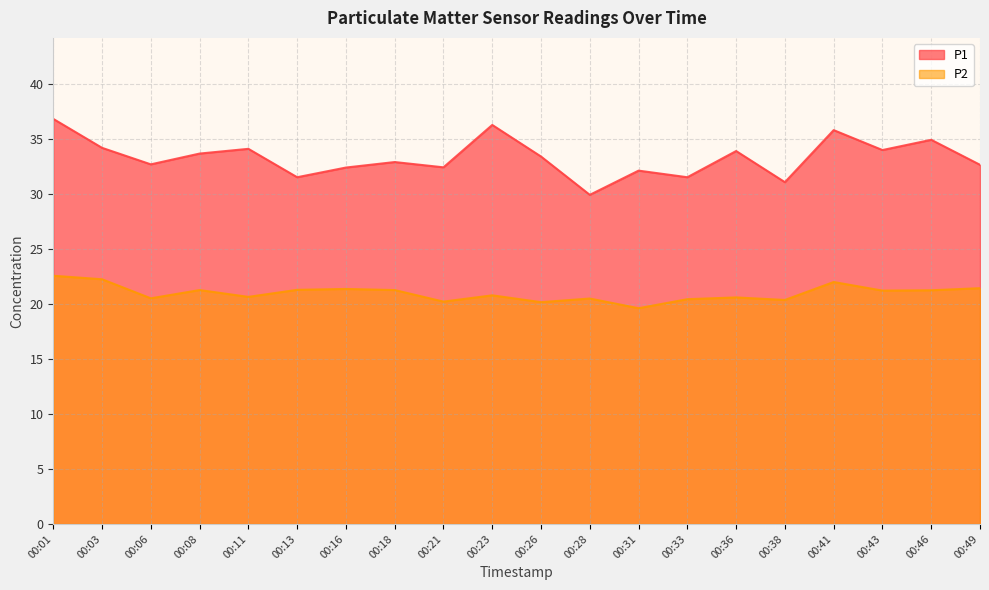

What is the difference between the highest and lowest values at 00:23?

15.5